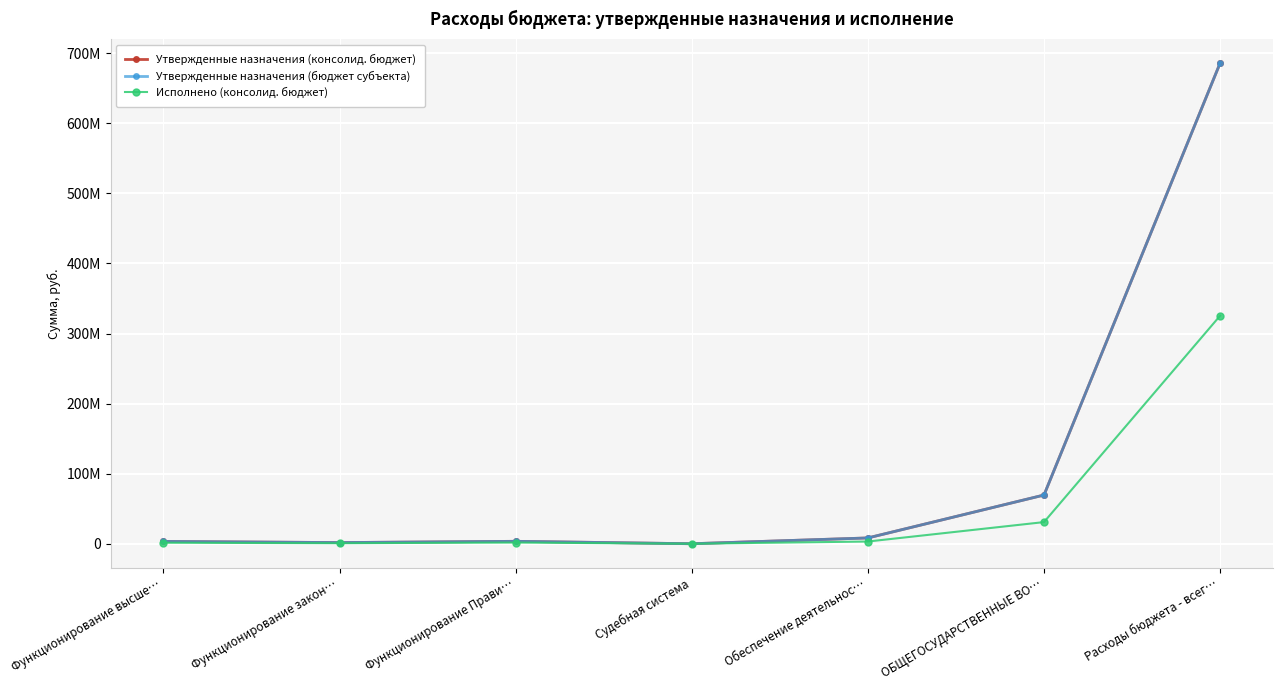

What is the sum of the Утвержденные назначения (консолид. бюджет) values at Функционирование закон… and Функционирование Прави…?

5145800.0